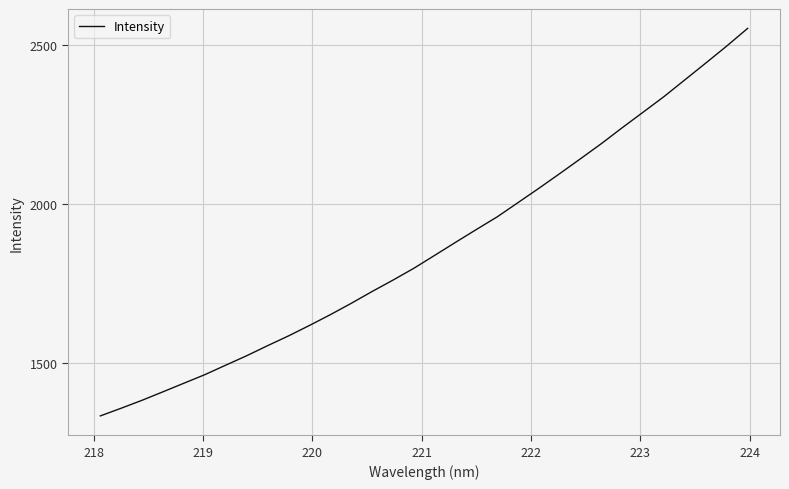

What is the minimum value shown in the chart?

1331.8